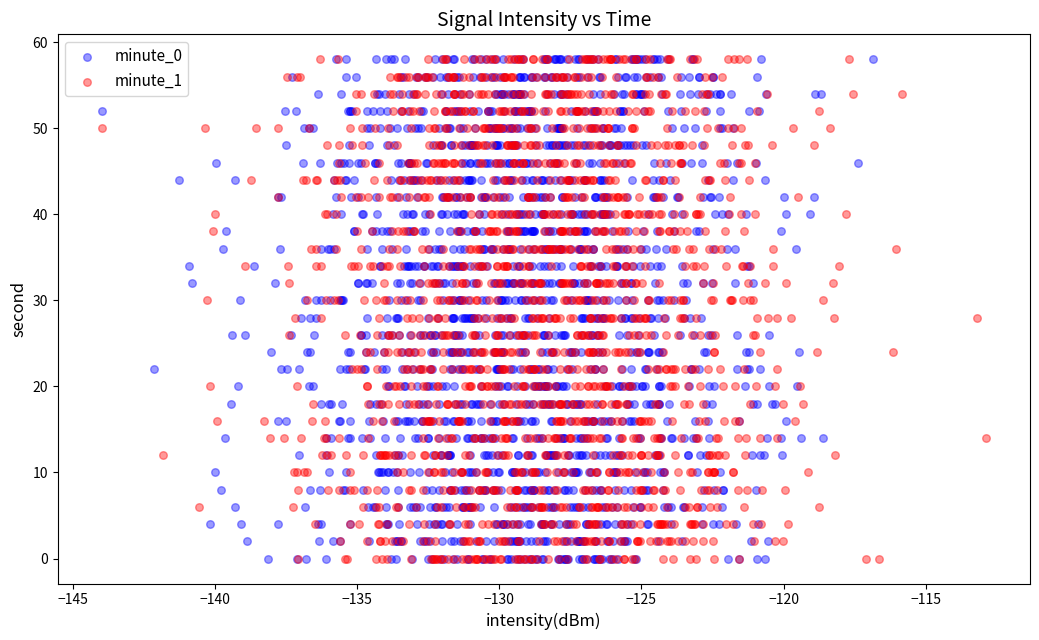

What are all the series names shown in the legend?

minute_0, minute_1